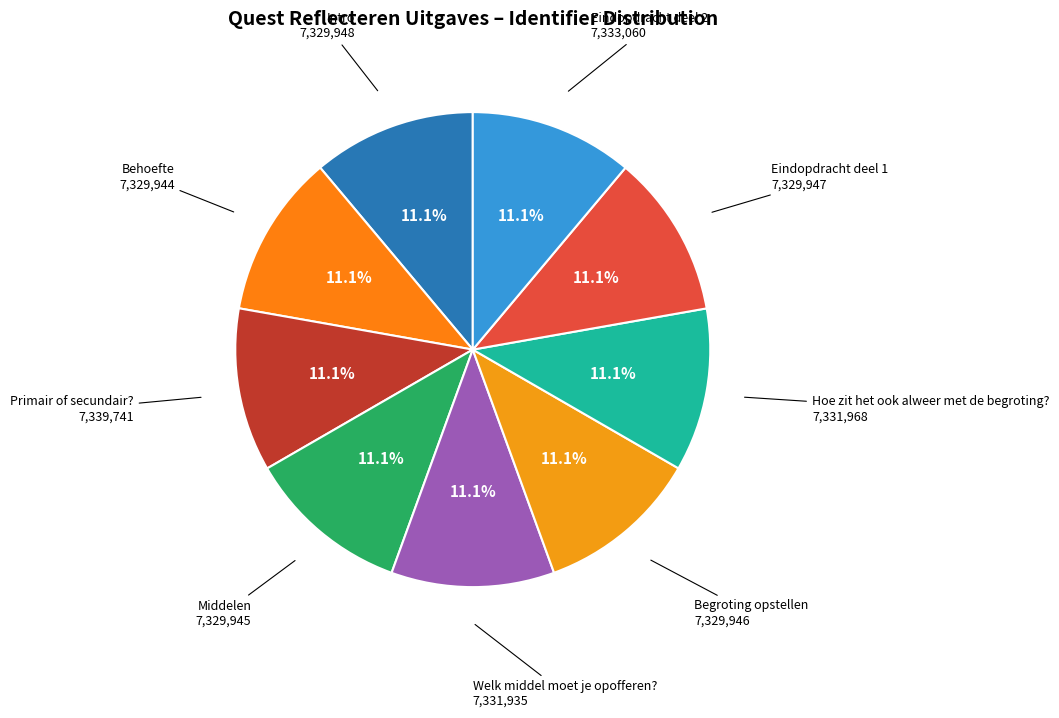

How many segments does this pie chart have?

9